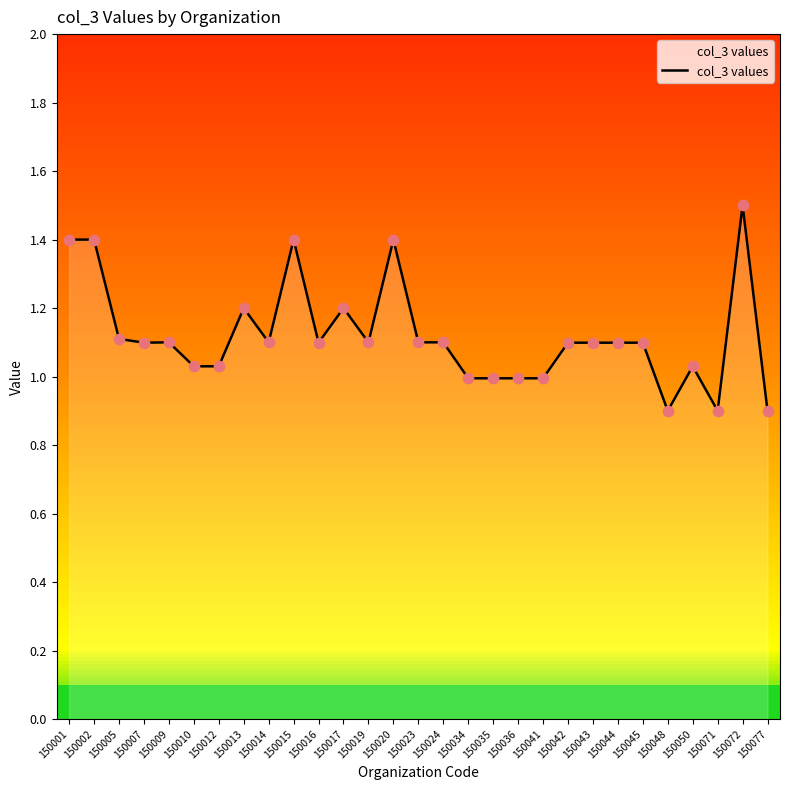

Approximately how many times larger is the value at 150072 compared to 150013?

1.2